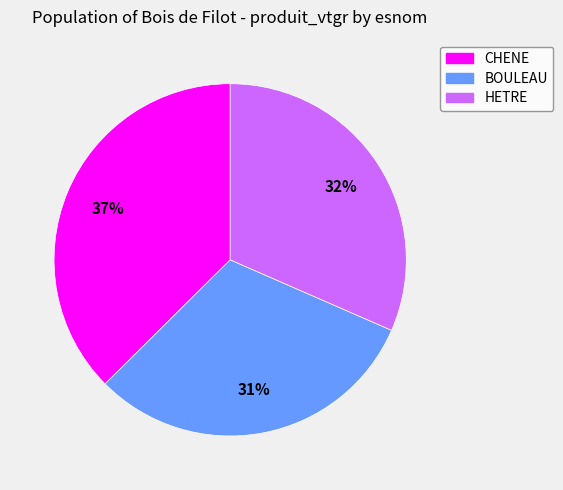

How many slices are in this pie chart?

3